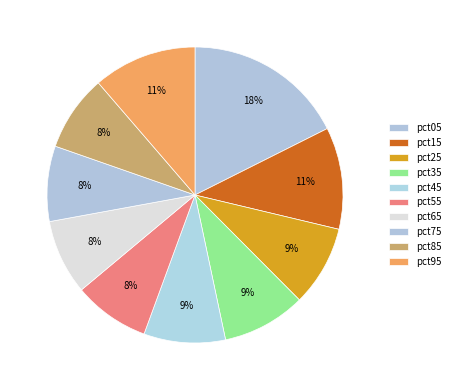

The pct05 slice represents 5% of the pie. True or false?

False